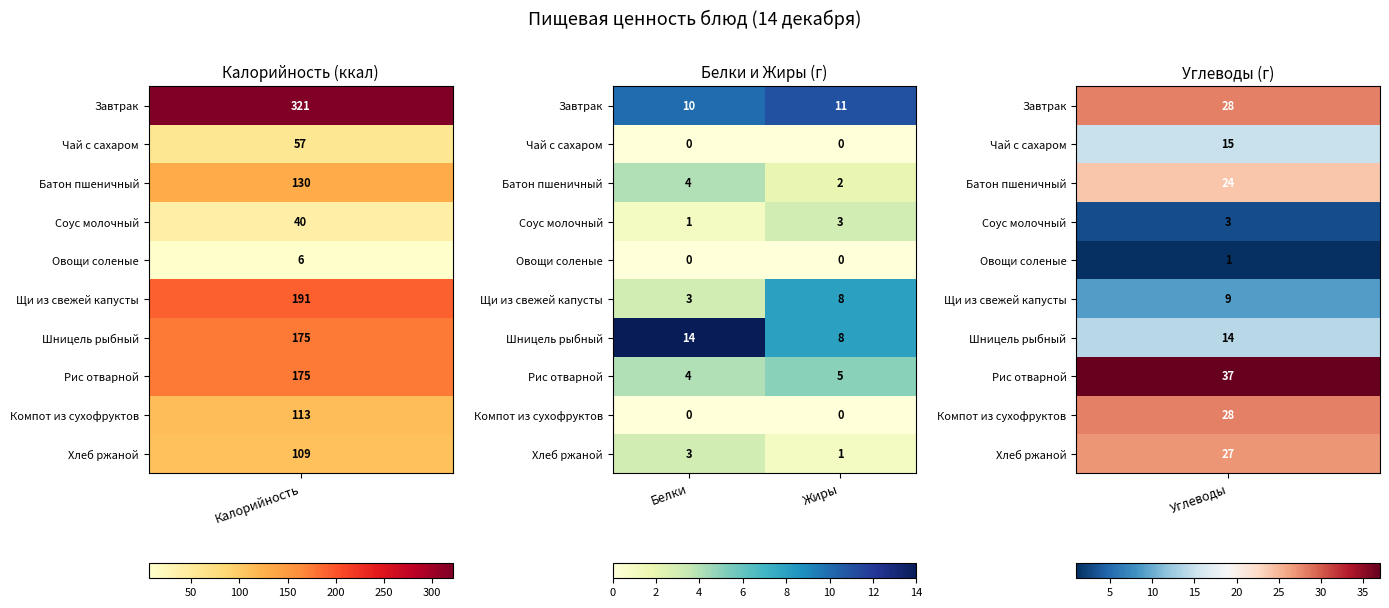

Which series has the largest total across all categories?

Шницель рыбный